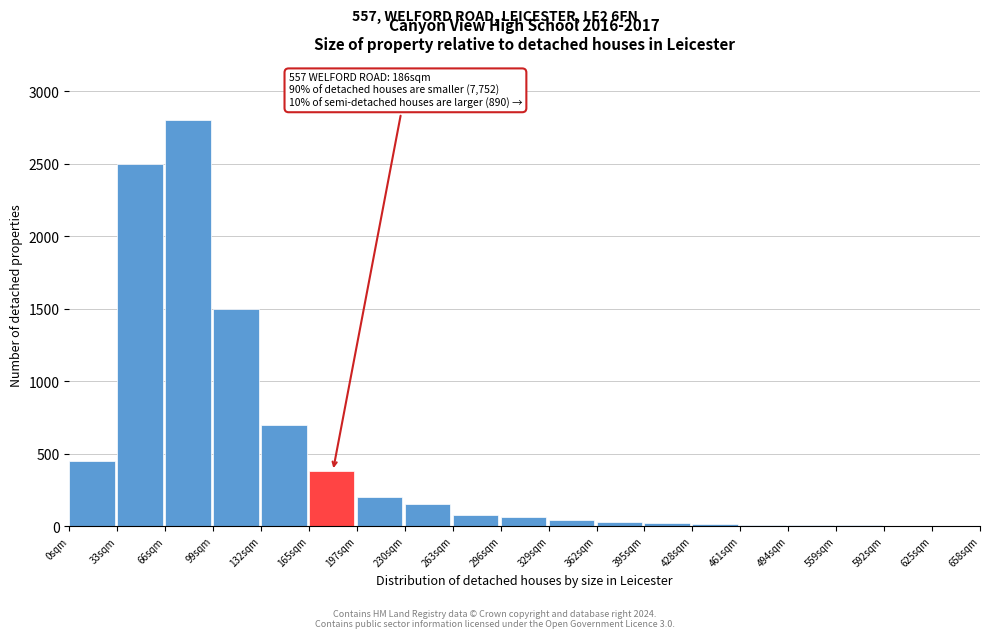

The chart shows a value of 8 at 494sqm. True or false?

True